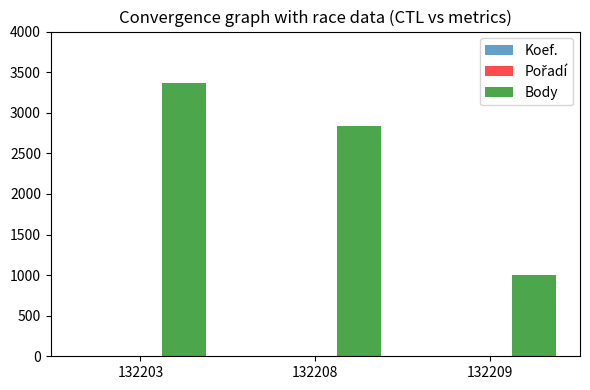

At which label is Body closest to 2184?

132208